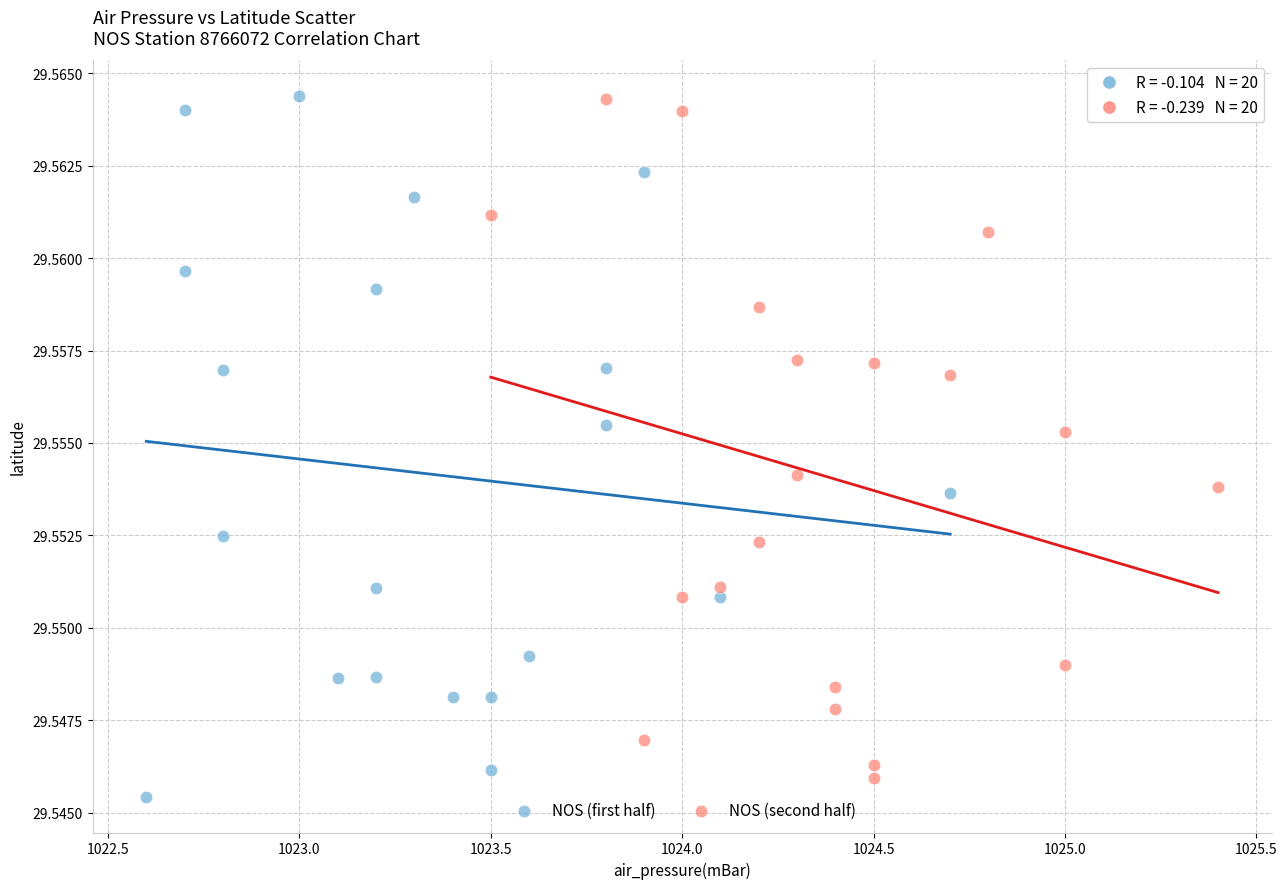

What are all the series names shown in the legend?

NOS (first half), NOS (second half)